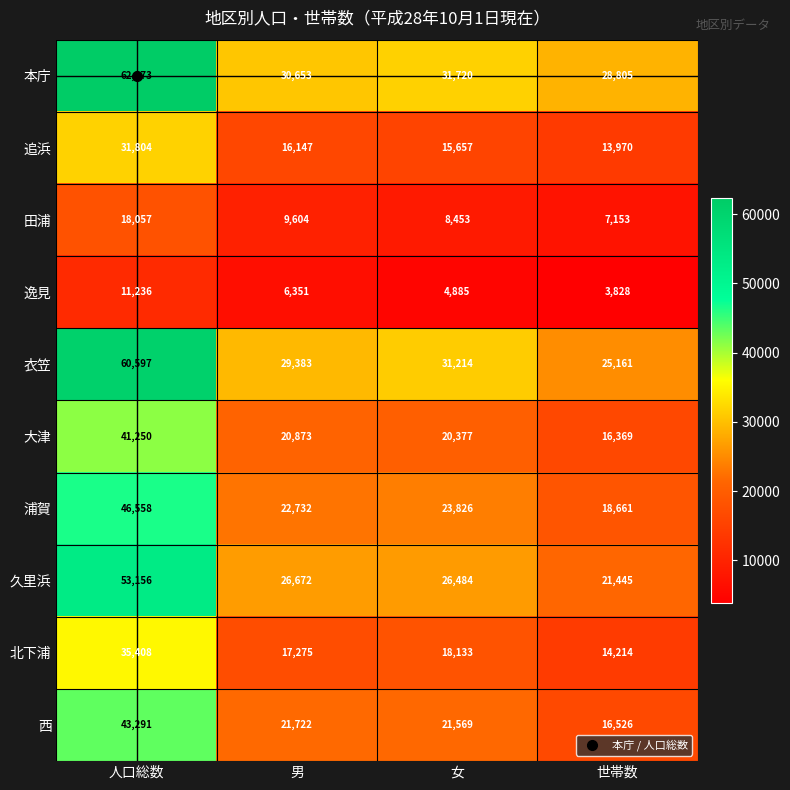

What is the sum of all 田浦 values?

43267